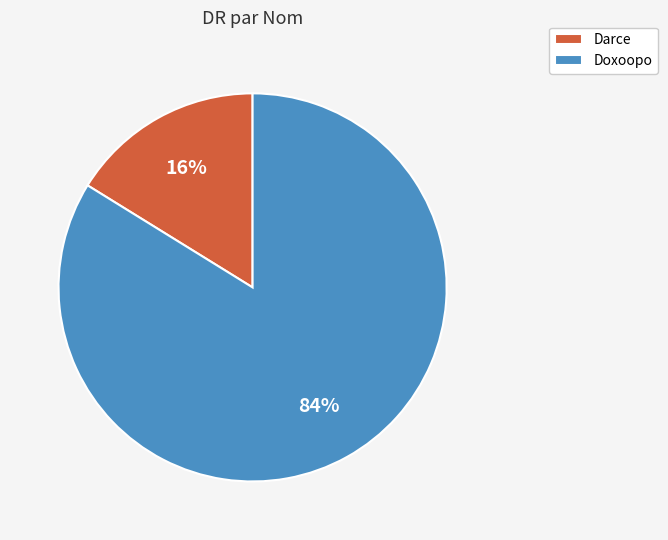

Which slice represents more than half of the pie?

Doxoopo